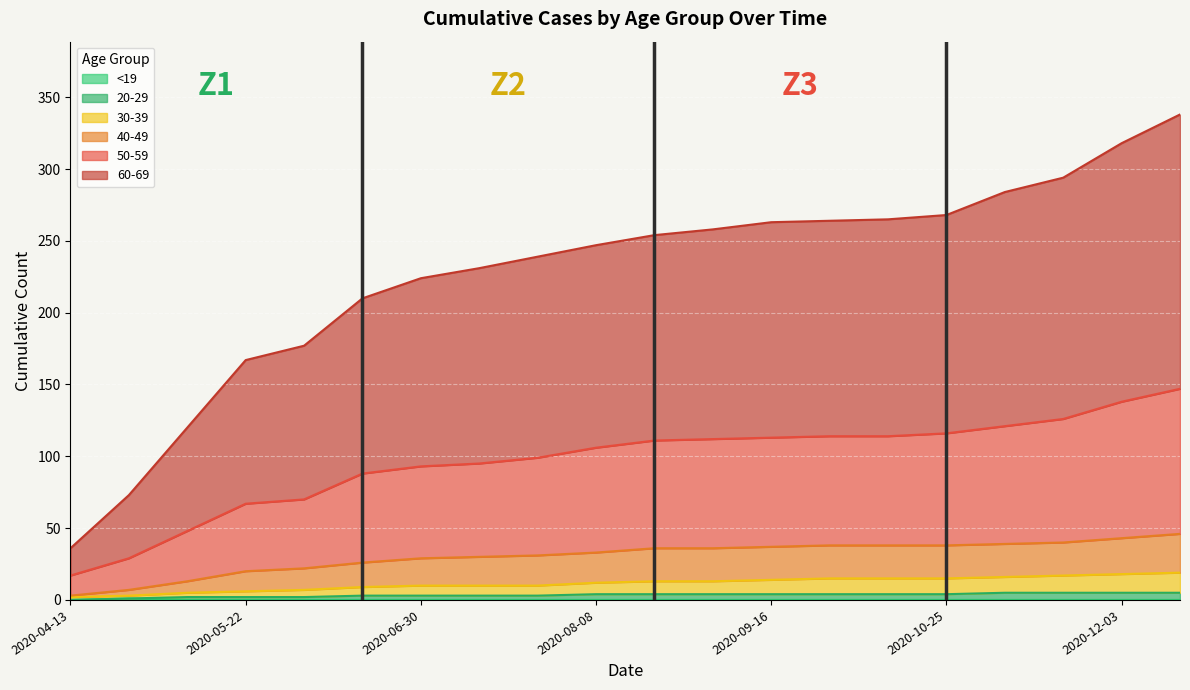

True or false: 40-49 has a value of 37 at 2020-09-16.

True